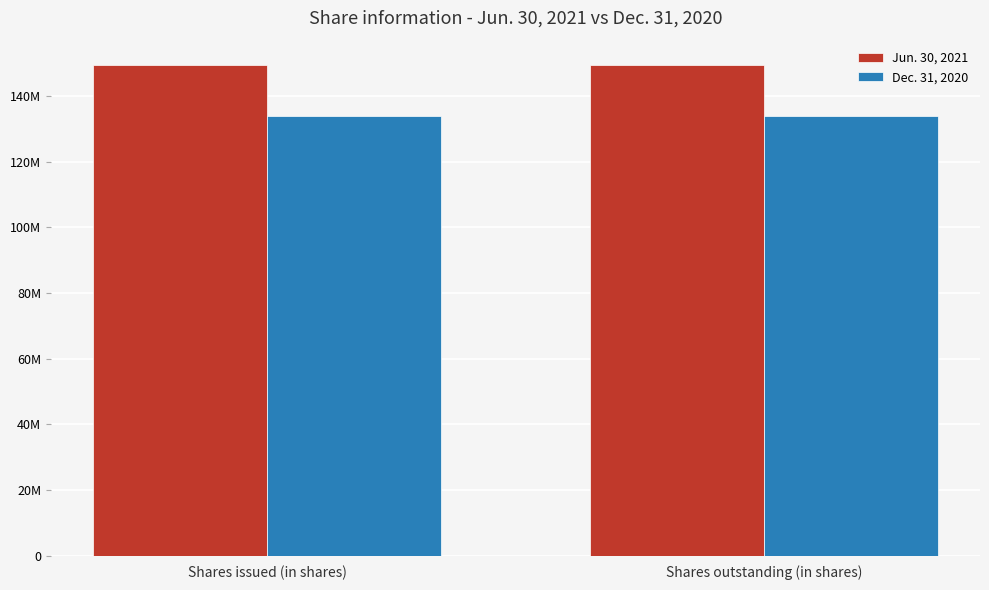

What are all the series names shown in the legend?

Jun. 30, 2021, Dec. 31, 2020